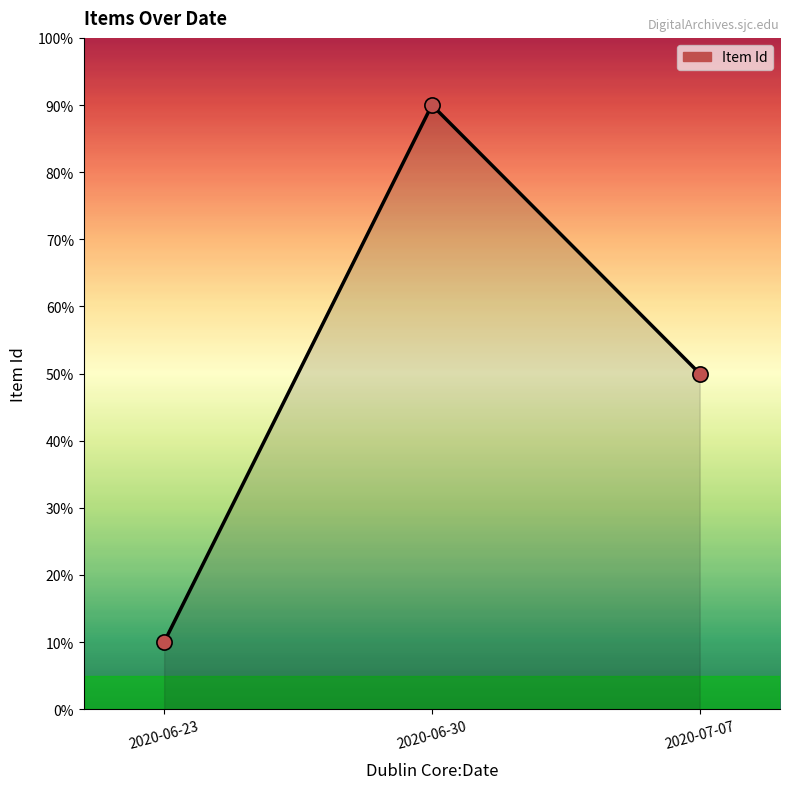

What is the change in value from 2020-06-23 to 2020-06-30?

+80